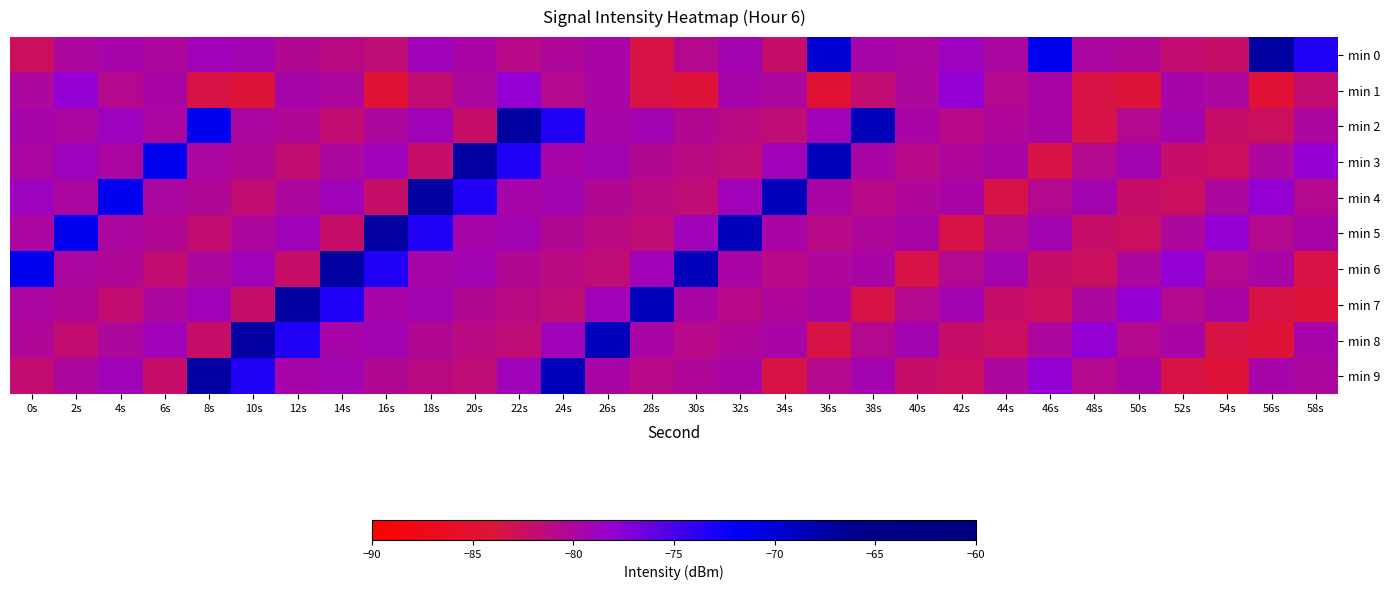

What is the greatest value displayed?

-67.2